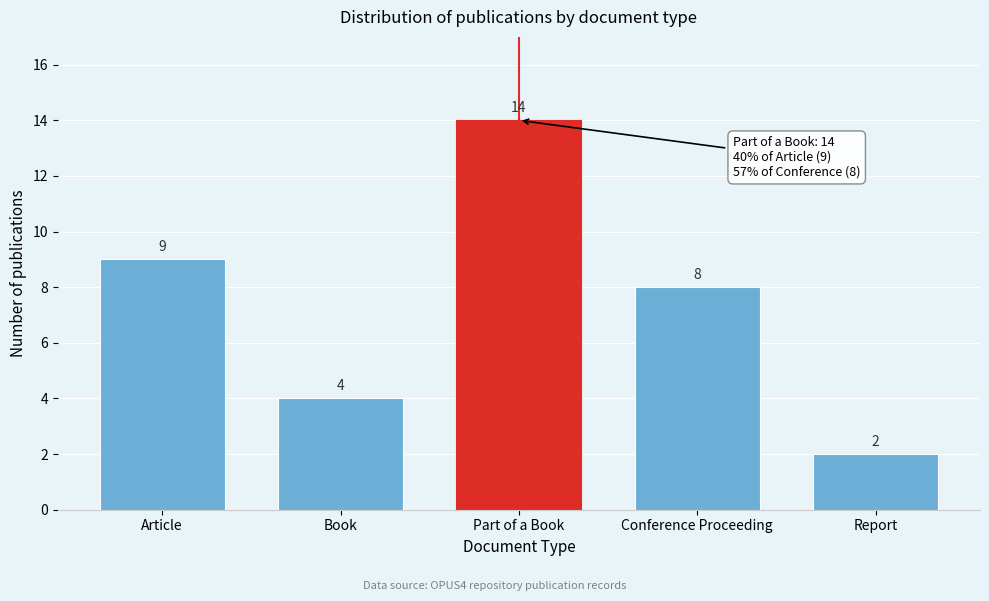

Reading left to right, transcribe all the data shown in this chart.

Article=9	Book=4	Part of a Book=14	Conference Proceeding=8	Report=2